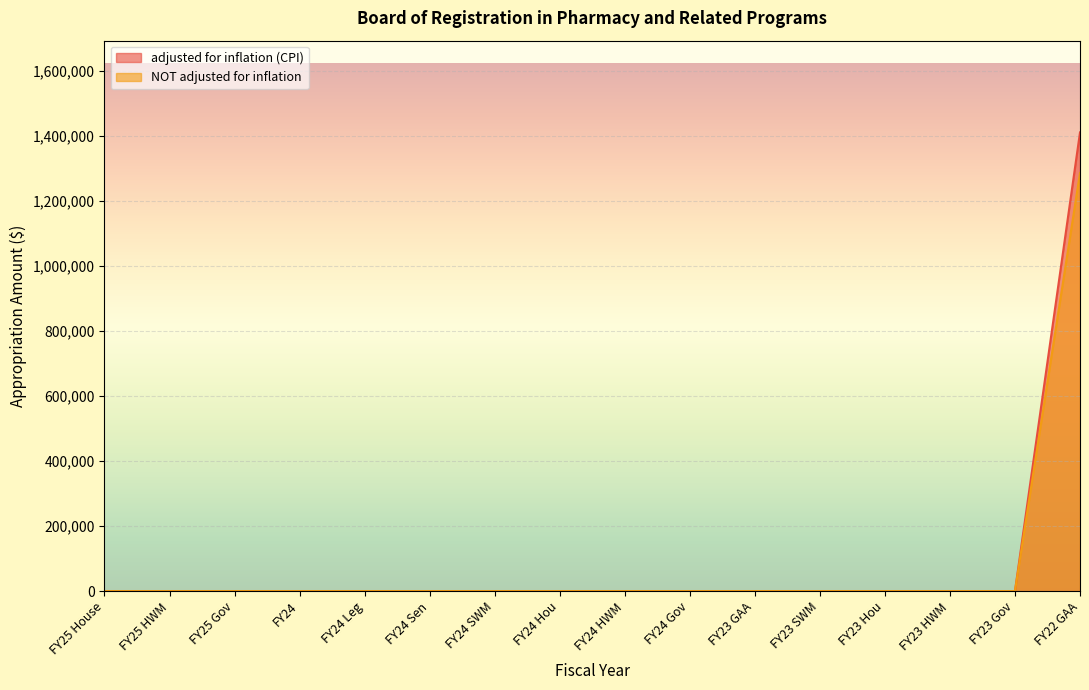

Count the number of categories in the chart.

16